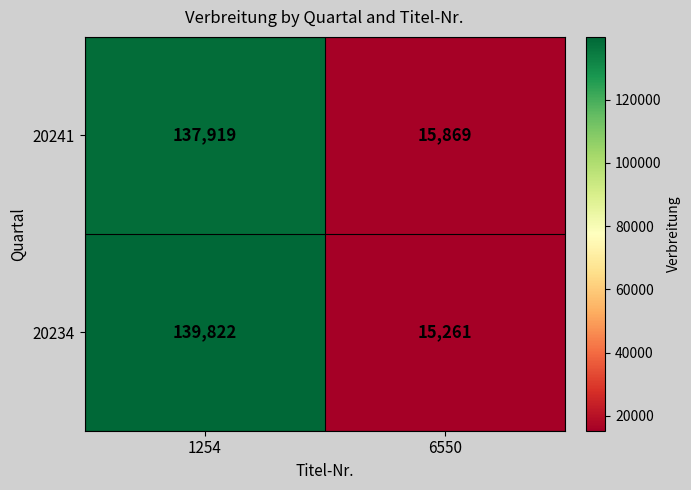

What is the average value of the 20234 series?

77542